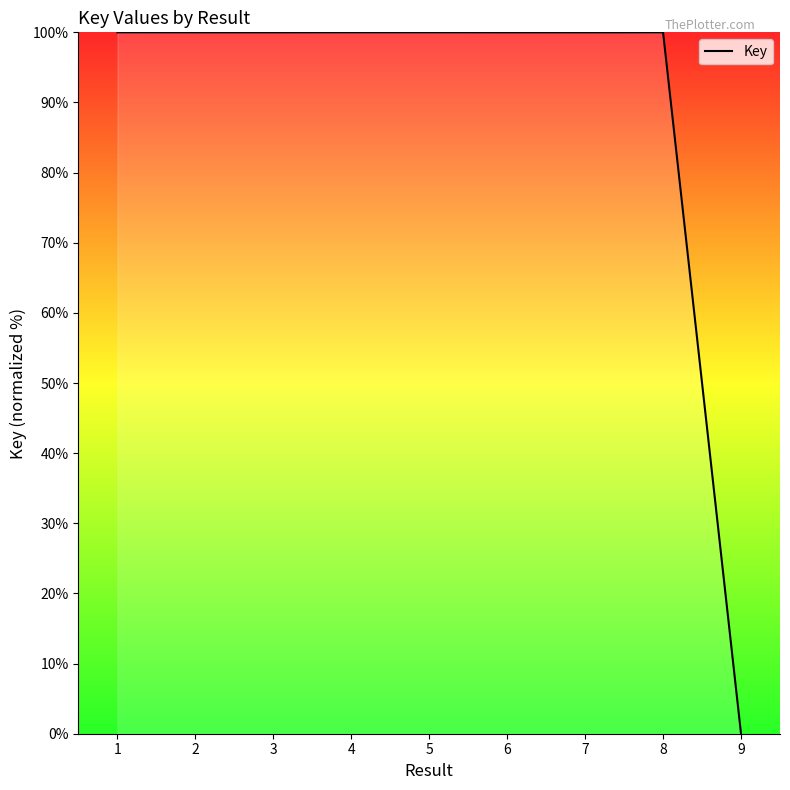

The chart shows a value of 53.4 at 4. True or false?

False